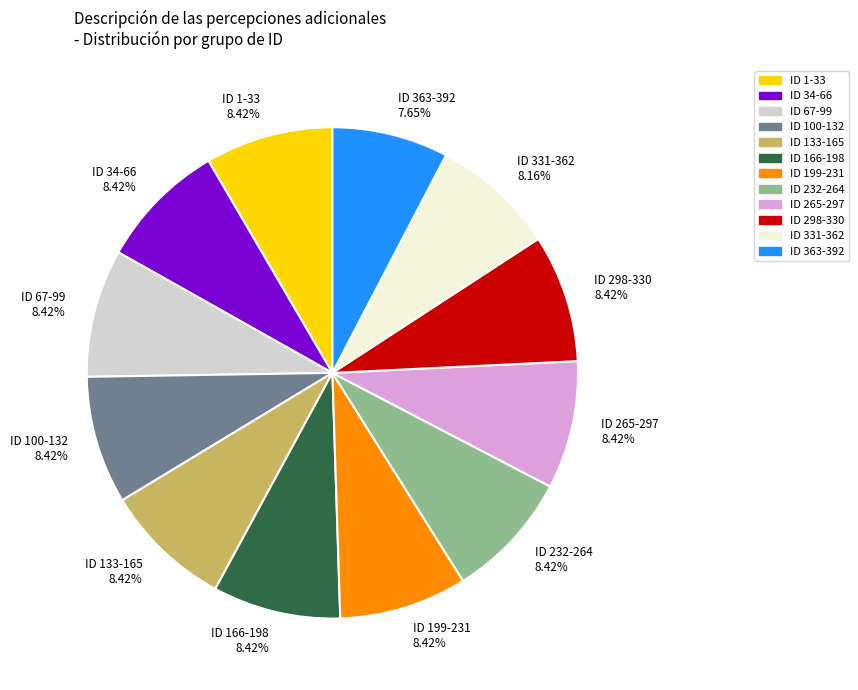

Which slice is the smallest?

ID 363-392 7.65%